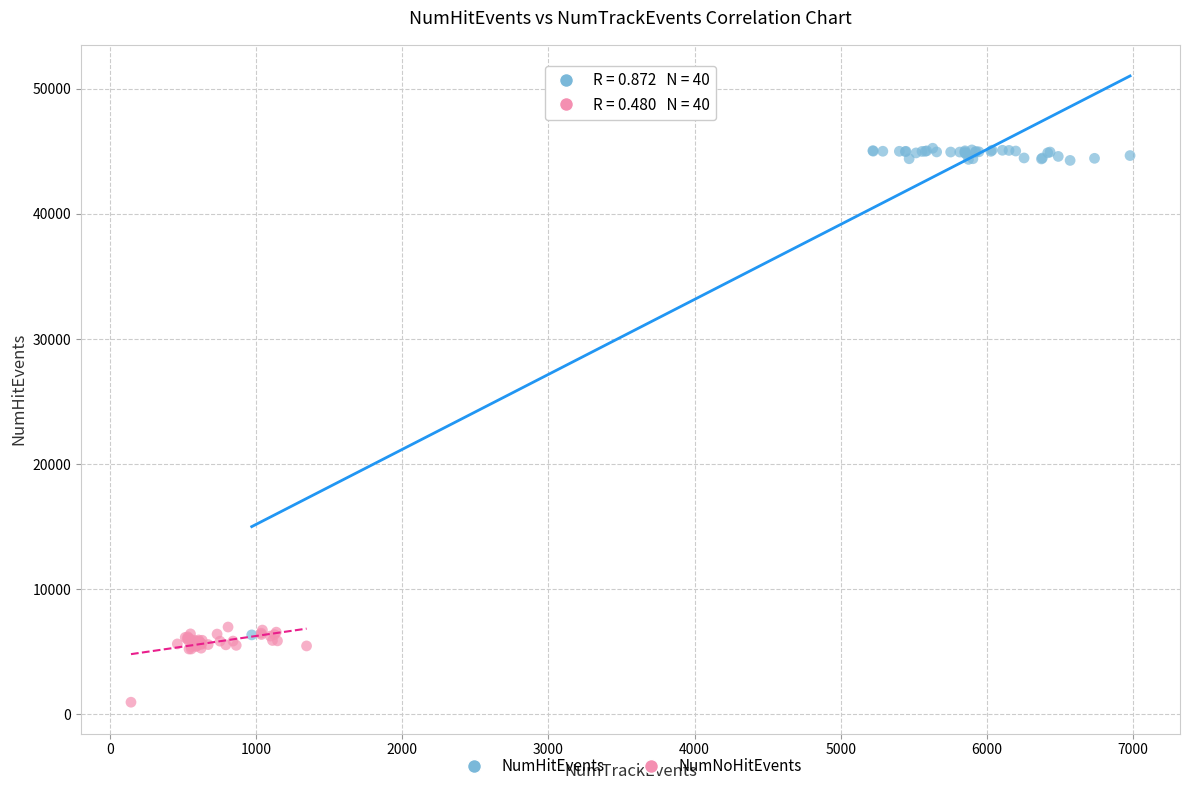

What are all the series names shown in the legend?

NumHitEvents, NumNoHitEvents